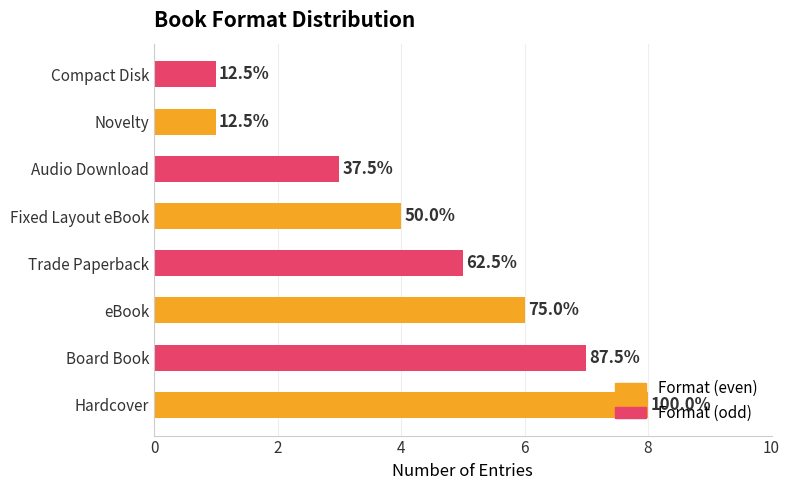

Are the bars horizontal?

Yes